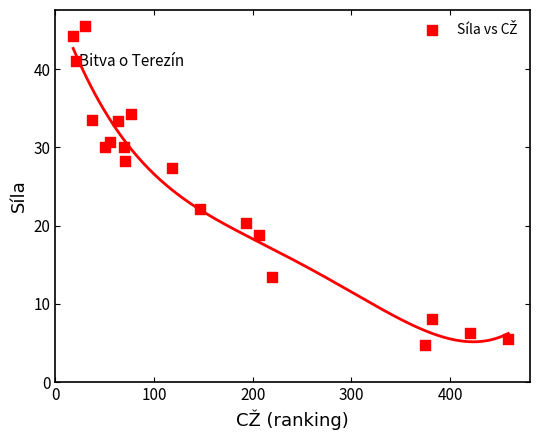

What Y value in the scatter plot is closest to 25?

27.3